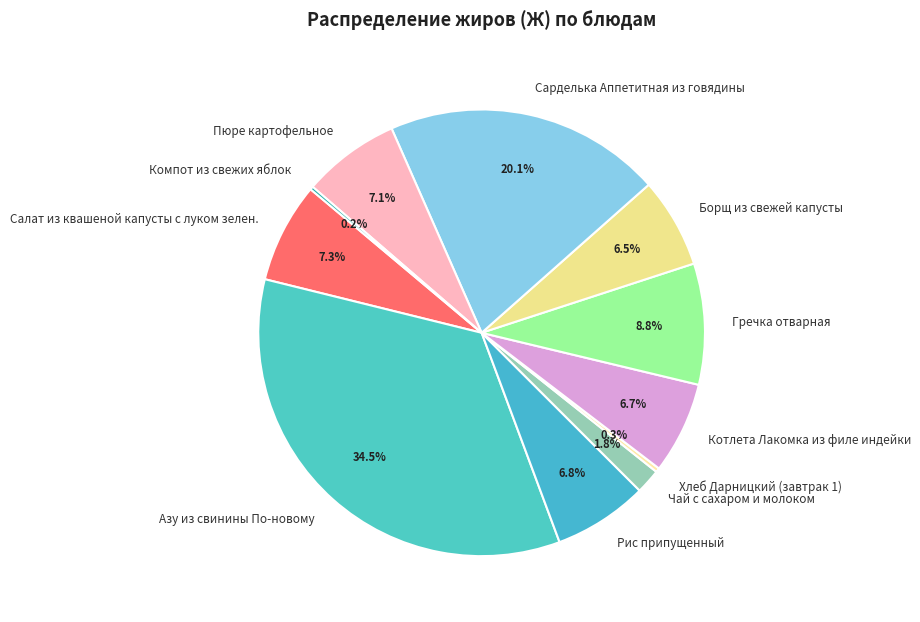

What is the ratio of the value at Пюре картофельное to the value at Салат из квашеной капусты с луком зелен.?

1.0